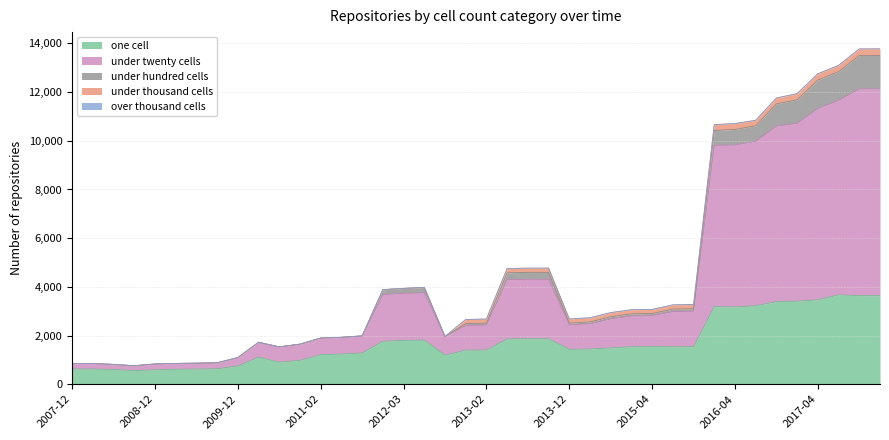

What is the maximum value for under_hundred_cells?

1376